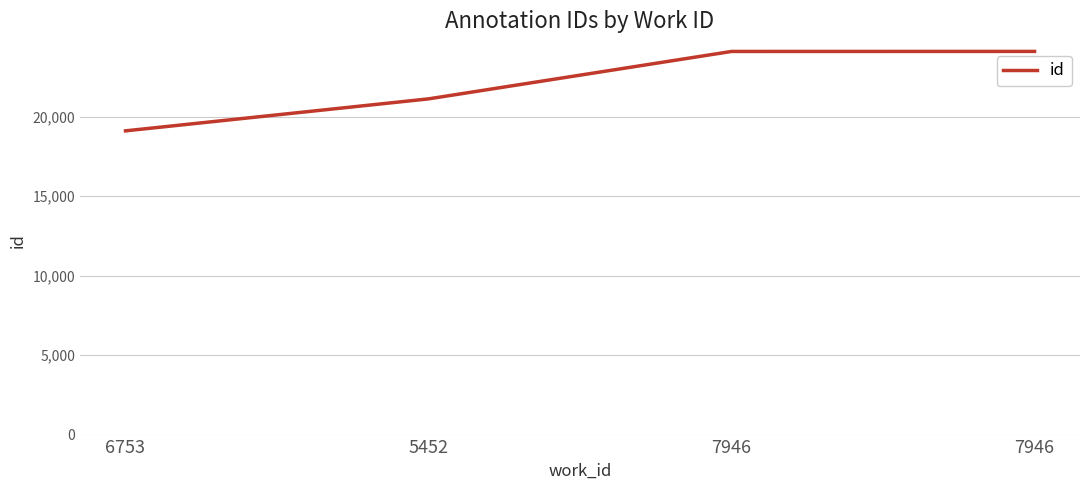

How many distinct data groups are displayed?

1